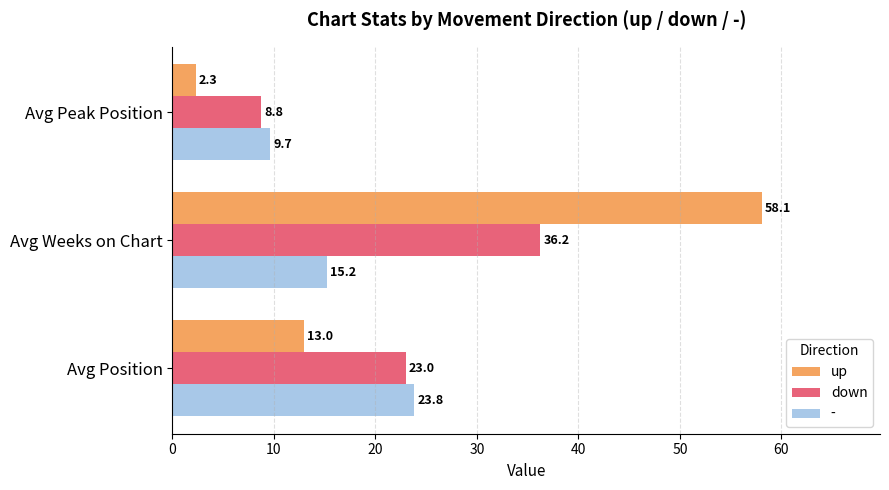

Which category has the lowest value in the up series?

Avg Peak Position